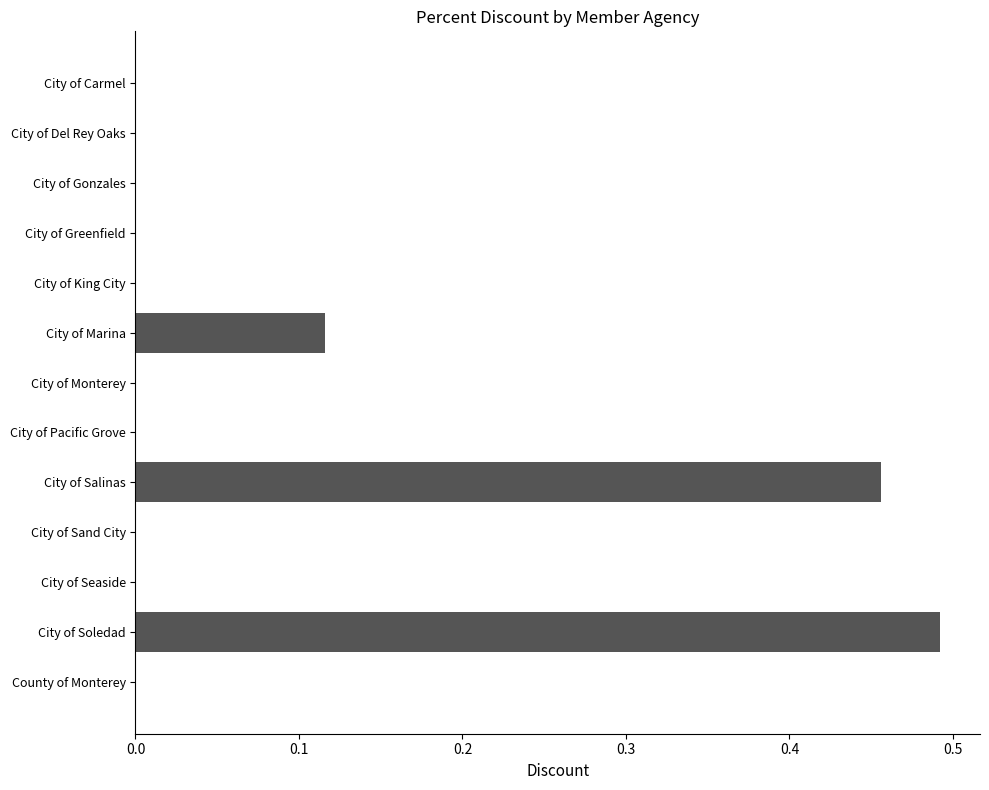

True or false: the data shows -0.2 at City of Gonzales.

False